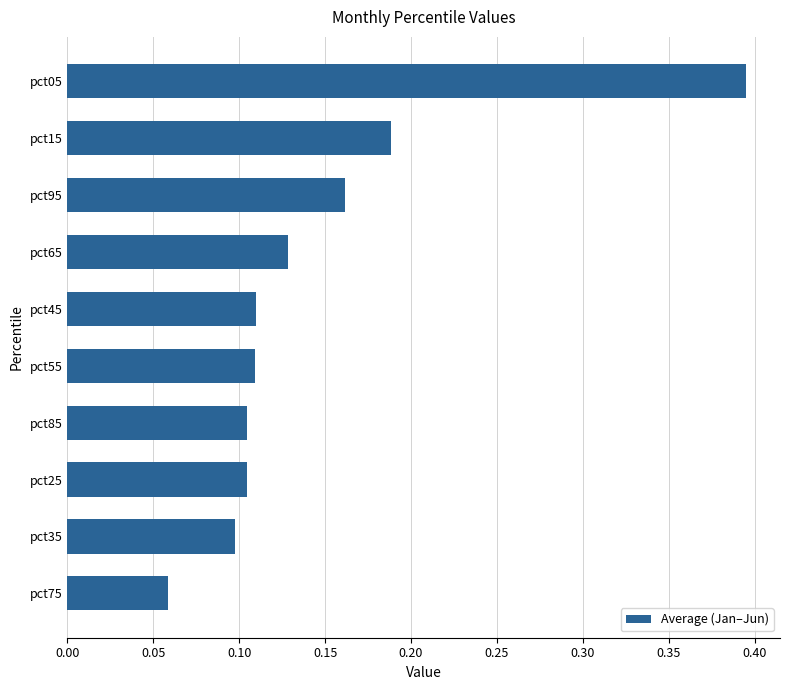

The chart shows a value of 0.1 at pct35. True or false?

True